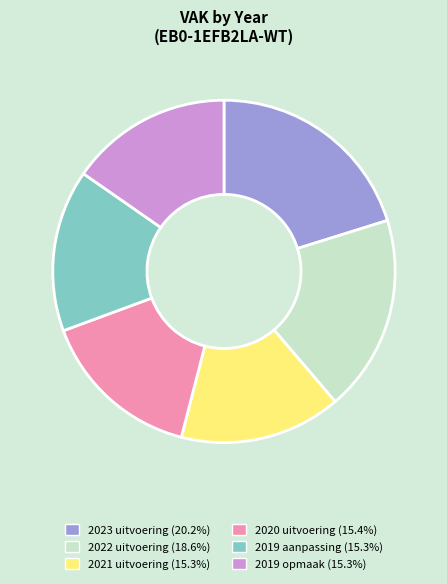

What is the ratio of the value at 2020 uitvoering to the value at 2019 opmaak?

1.0